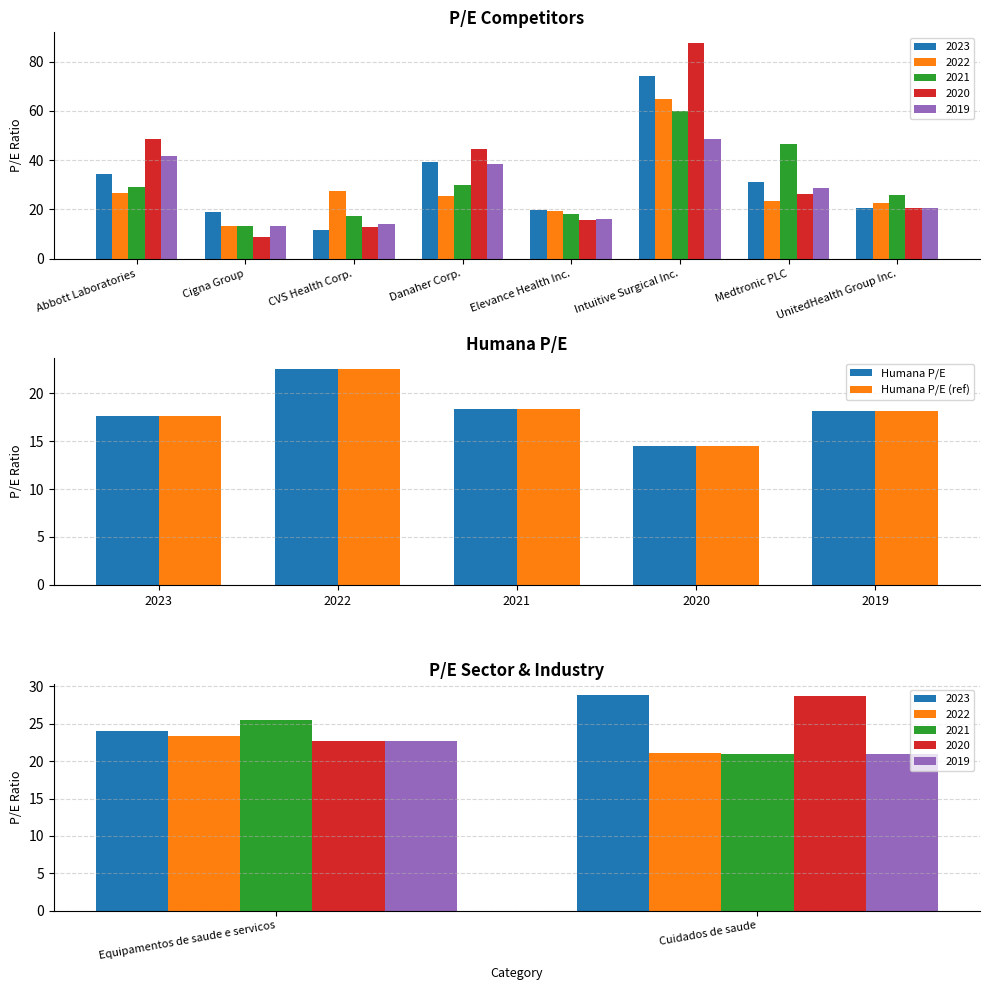

True or false: Humana P/E has a value of 26.0 at 2019.

False